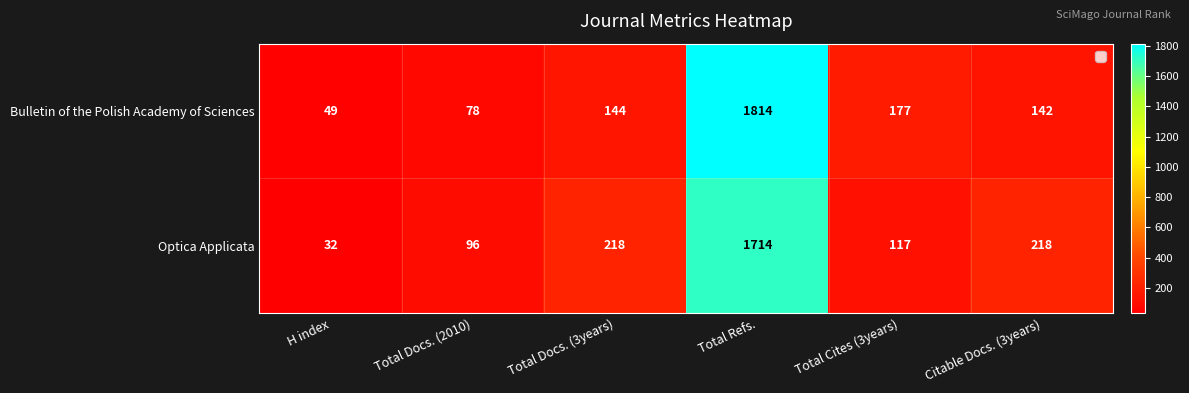

Reading left to right, transcribe all the data shown in this chart.

Bulletin of the Polish Academy of Sciences: 49	78	144	1814	177	142
Optica Applicata: 32	96	218	1714	117	218